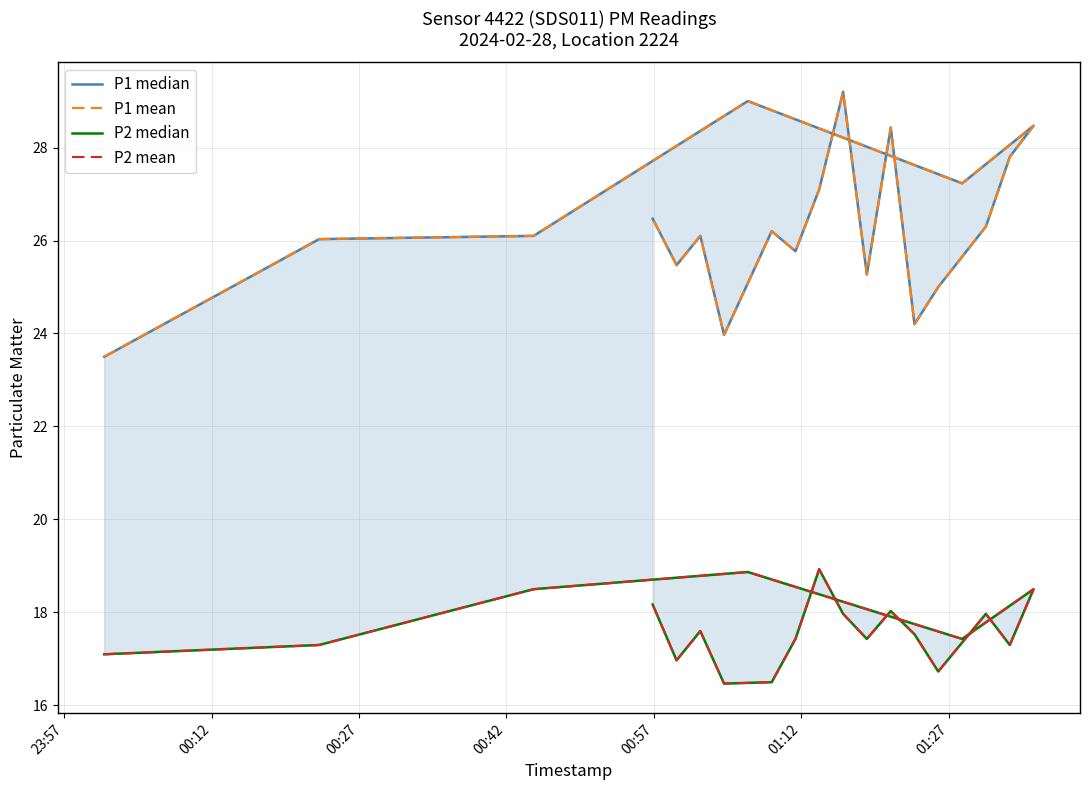

Does the chart display data point markers on the line(s)?

No